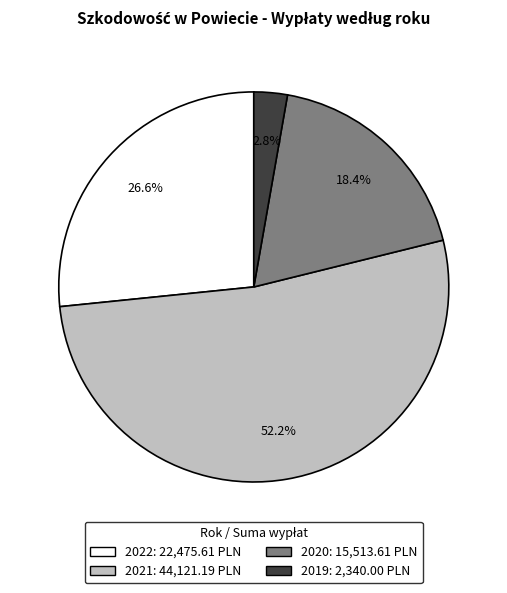

Which category accounts for the majority?

2021